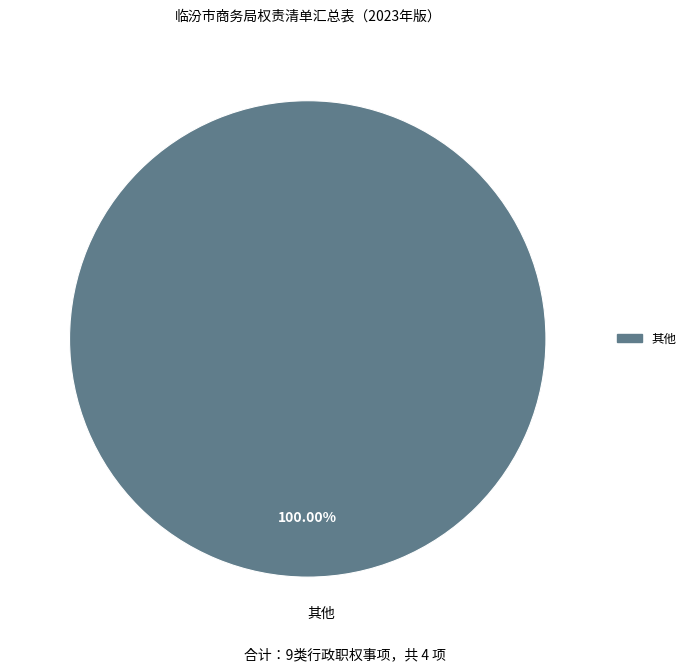

The 其他 slice represents 100% of the pie. True or false?

True